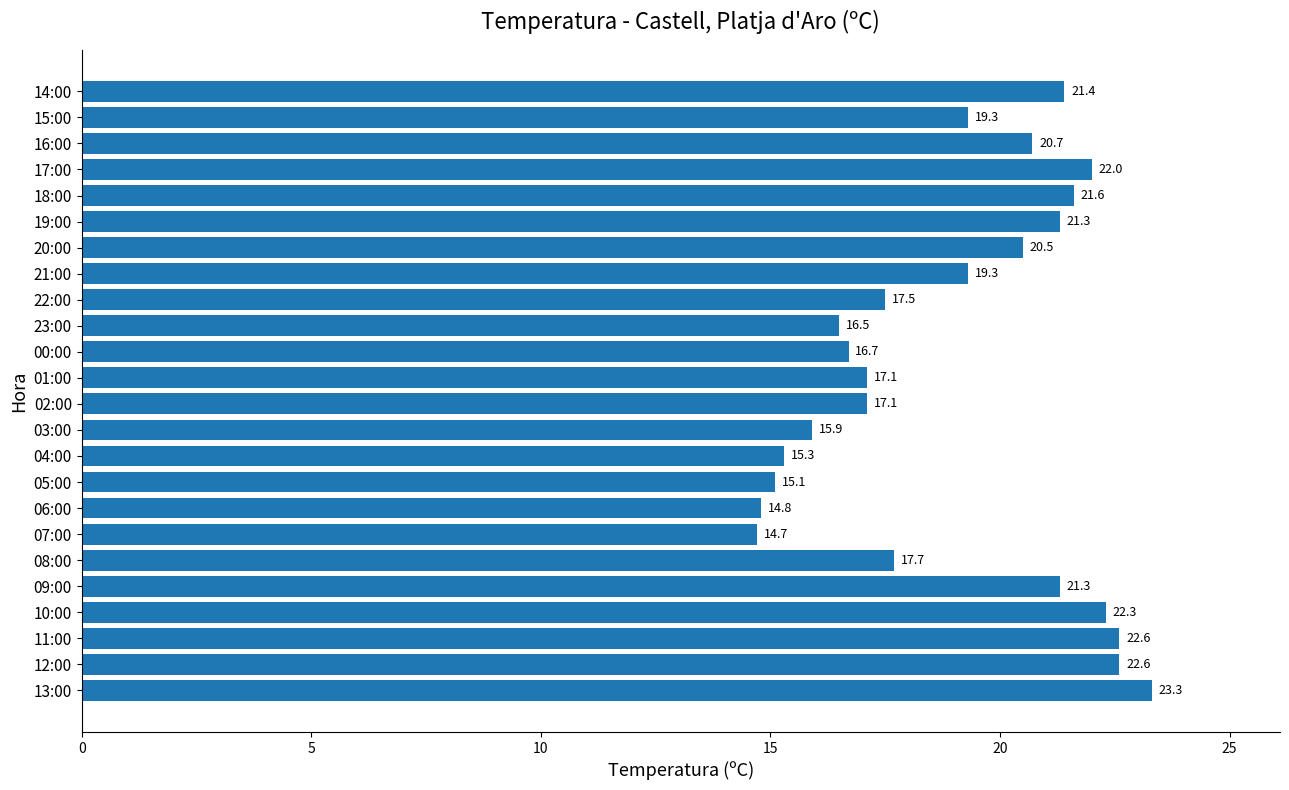

How many values are below 19?

11